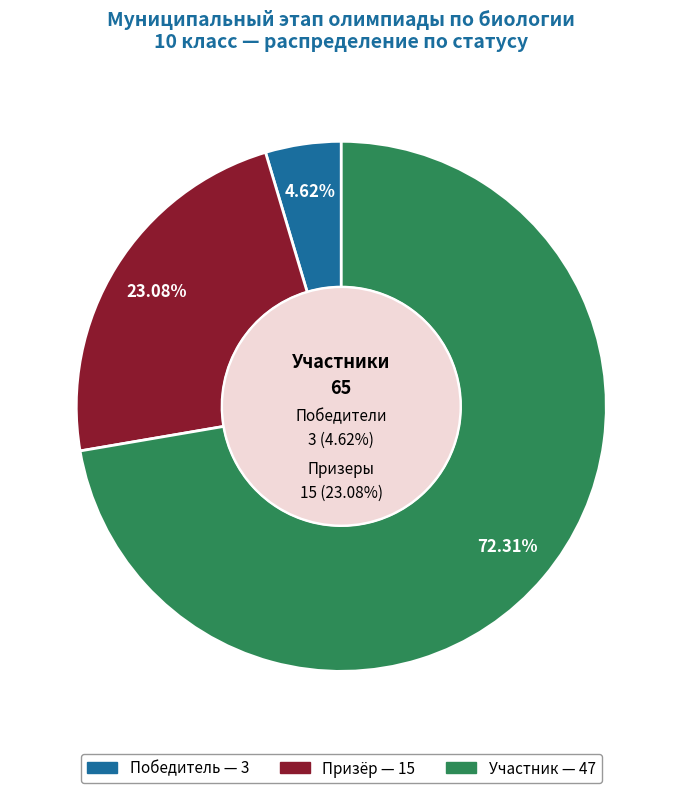

The призер slice represents 11% of the pie. True or false?

False